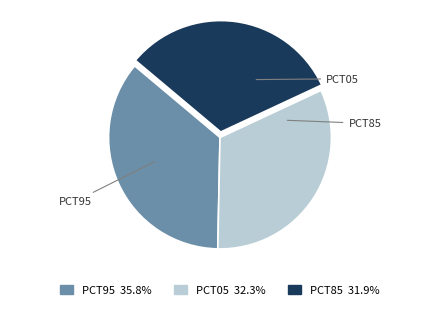

Is there a majority slice in this chart?

No